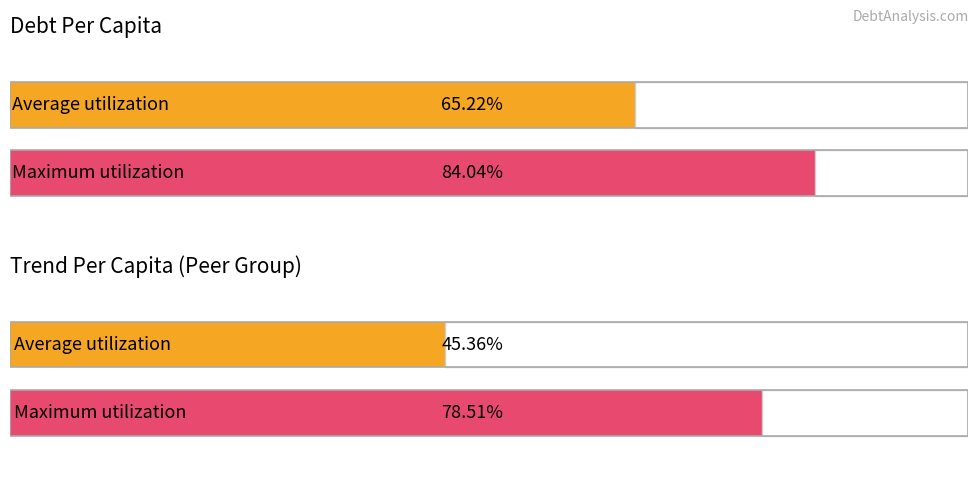

Rank the series by their maximum value, from lowest to highest.

TrendPerCapita, DebtPerCapita